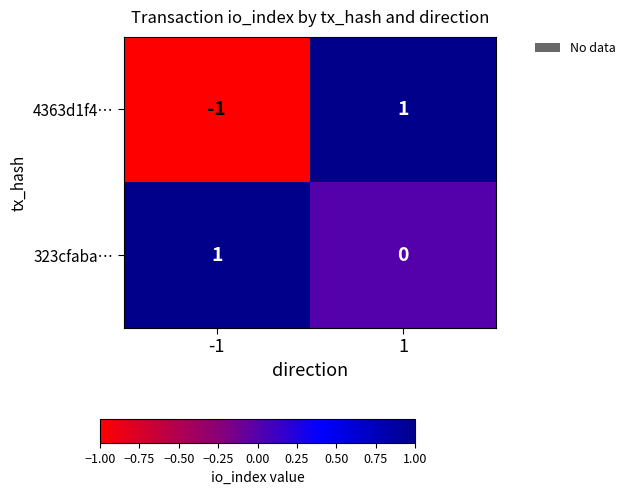

How many values in 4363d1f4… are above zero?

1